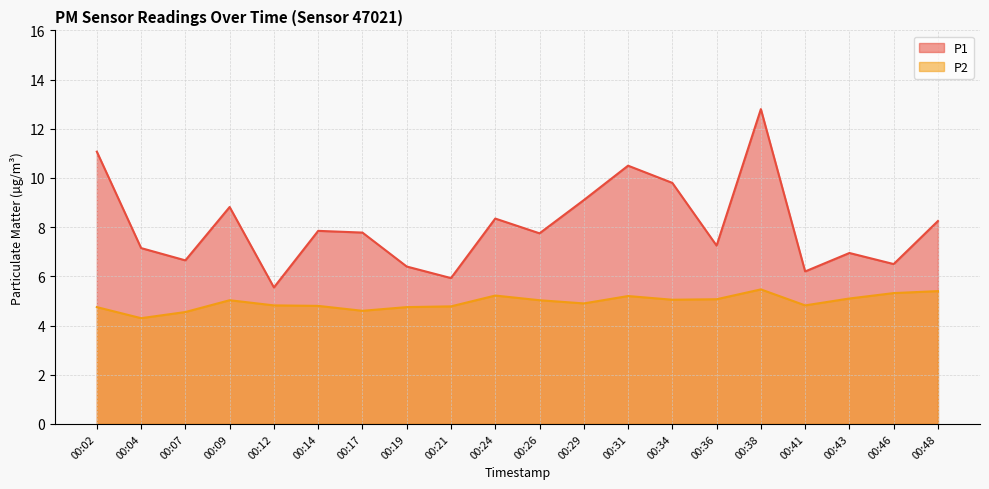

Which series has the largest total across all categories?

P1